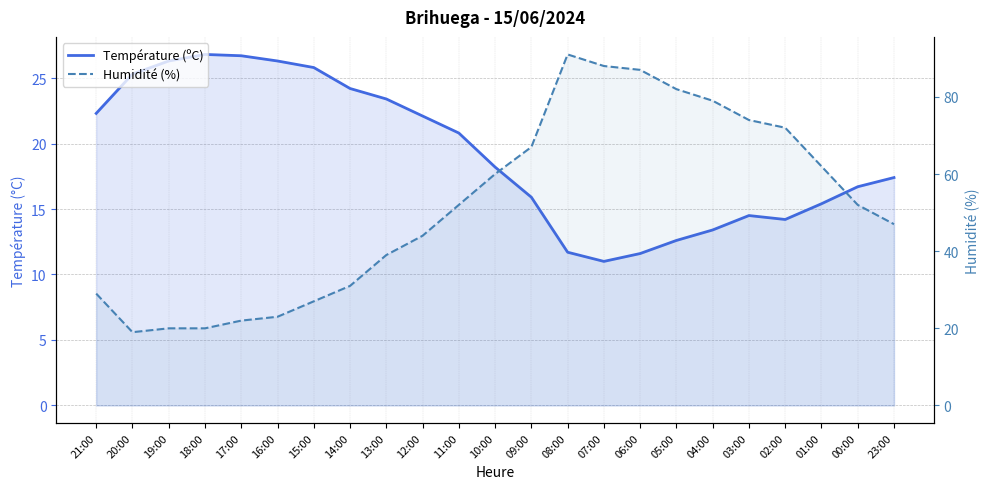

What is the spread (max minus min) of values at 03:00?

59.5